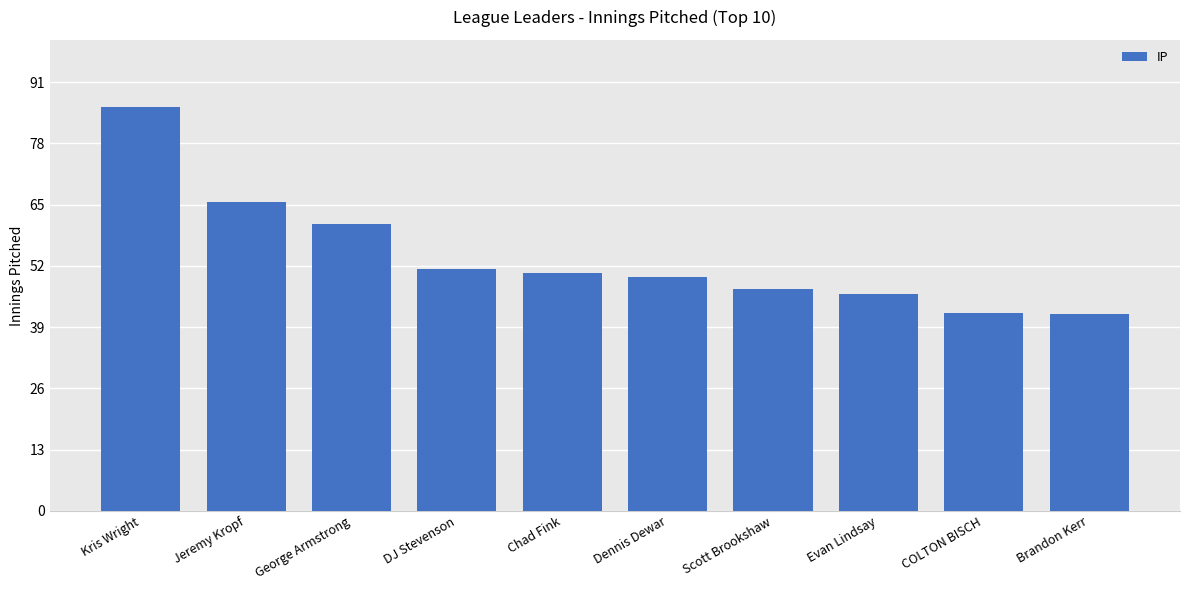

Does the chart contain any negative values?

No